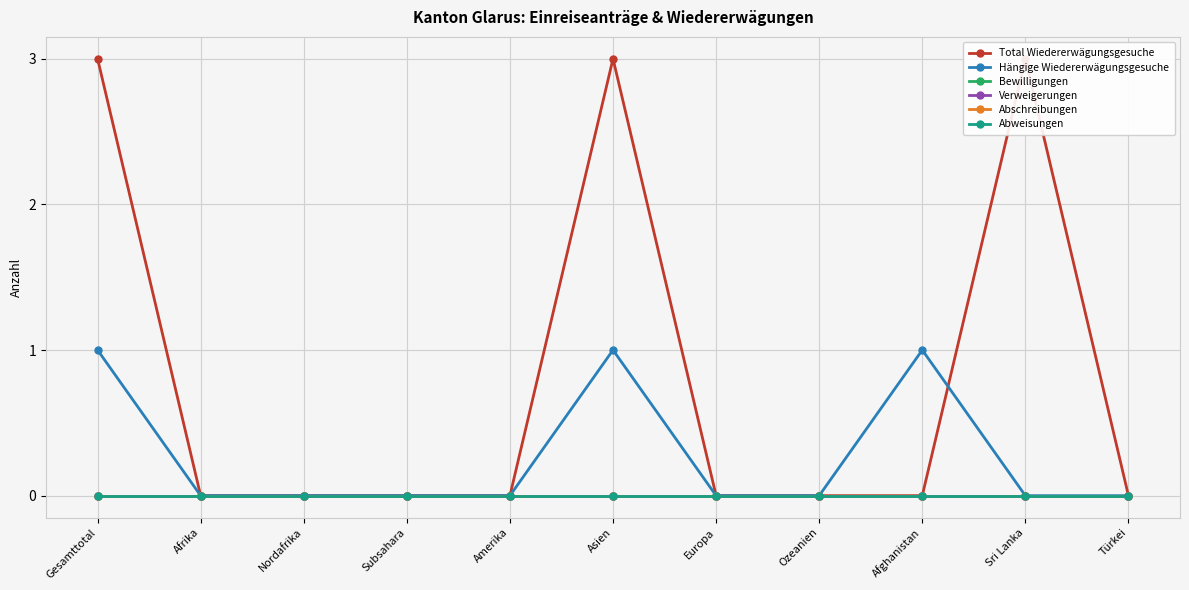

True or false: Abschreibungen and Total Wiedererwägungsgesuche cross at least once.

False